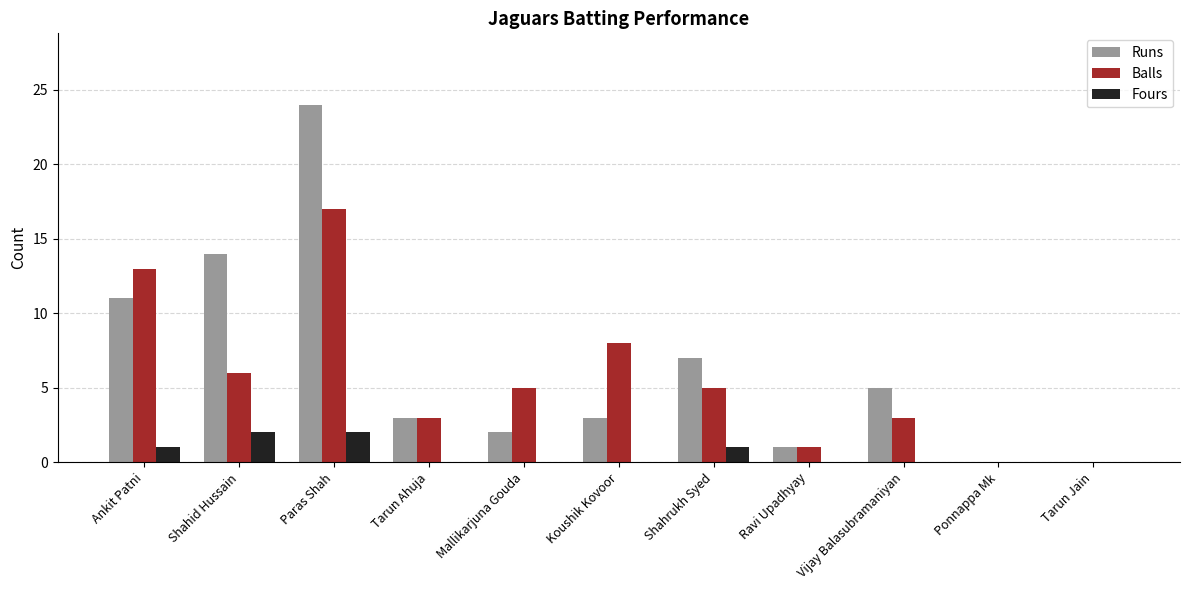

Which series has the widest spread of values?

Runs